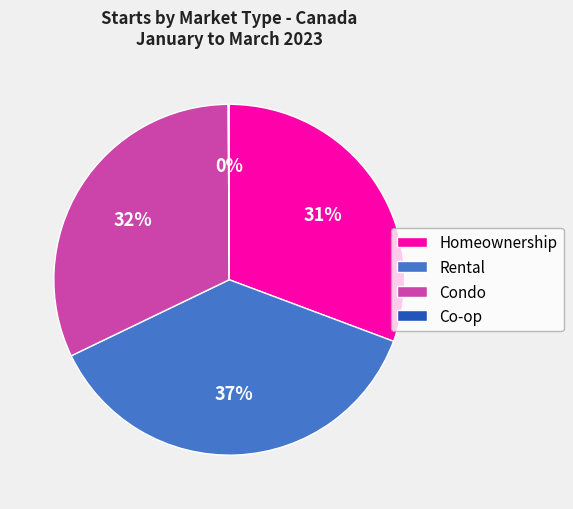

To the nearest percent, what is the average slice percentage?

25%